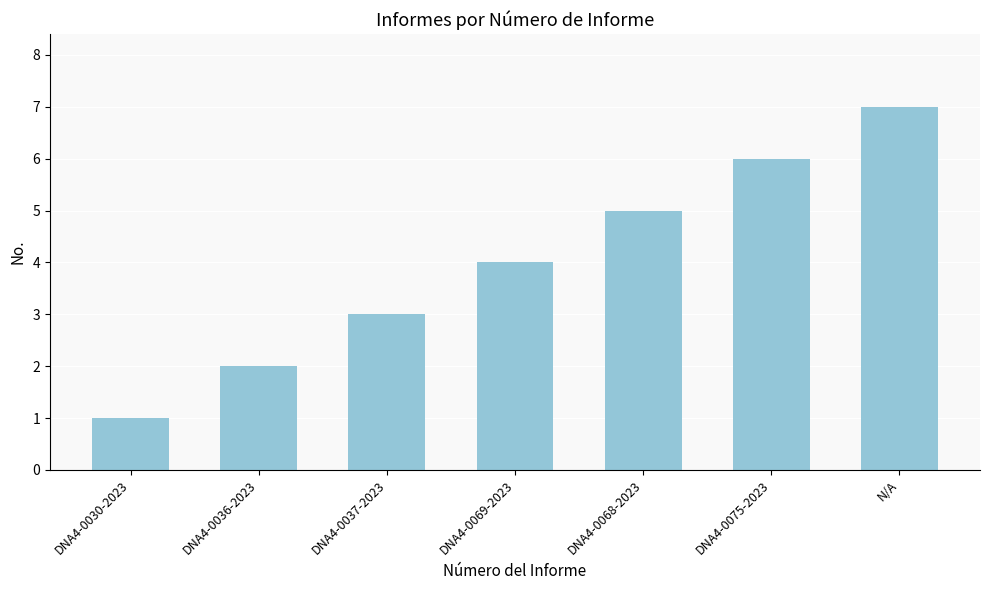

True or false: the data shows 2 at DNA4-0036-2023.

True